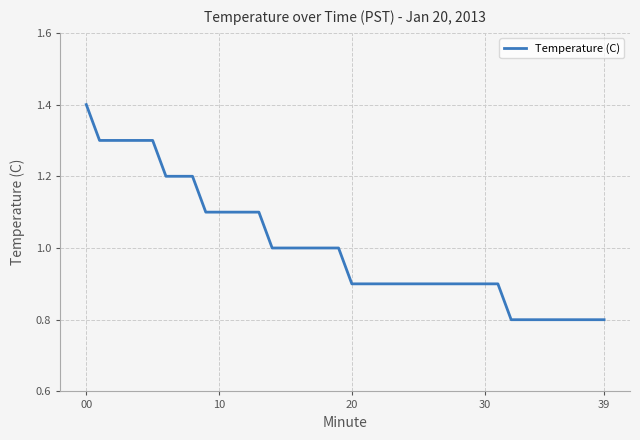

What is the greatest value displayed?

1.4